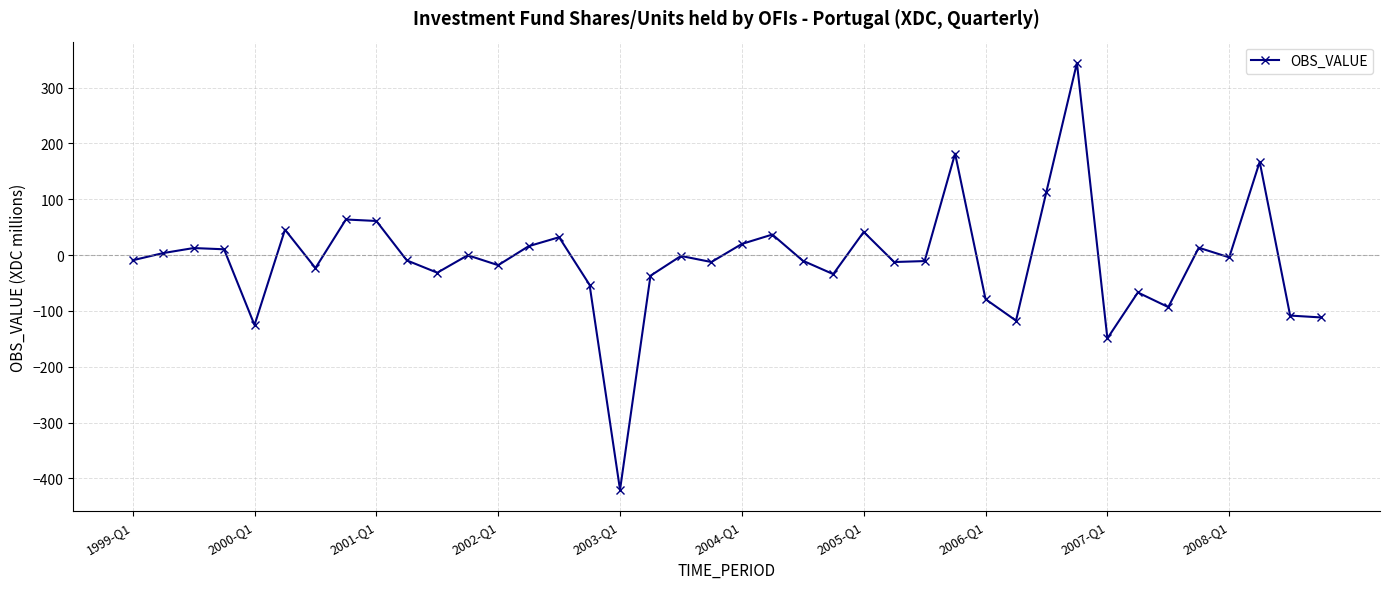

What is the average value?

-9.5